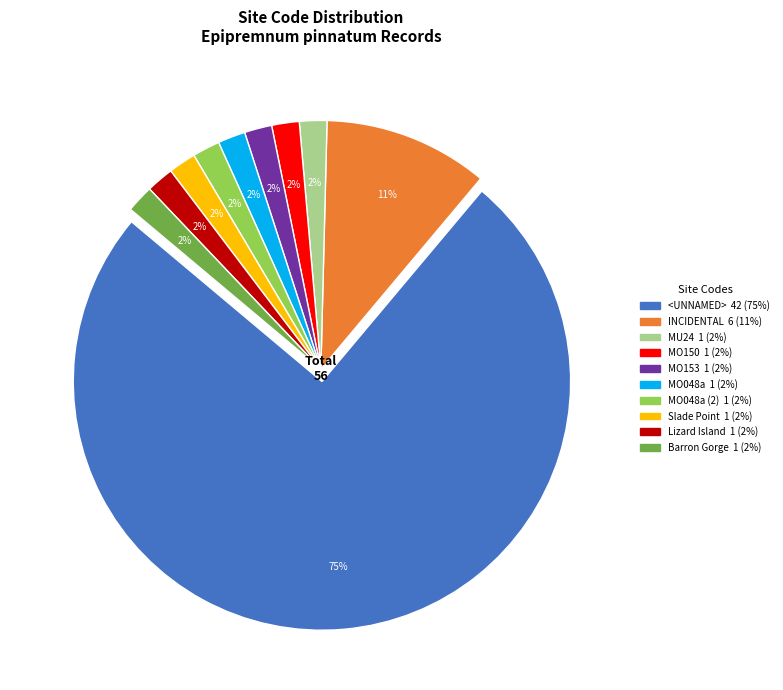

Does any single category account for the majority?

Yes